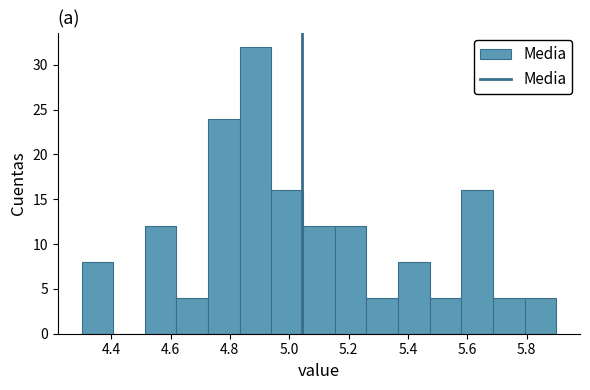

What is the height of the bar covering 4.30 to 4.40 on the x-axis? Neither the bar edges nor the heights are printed on the chart, so give them approximately, as read against the axes.

8